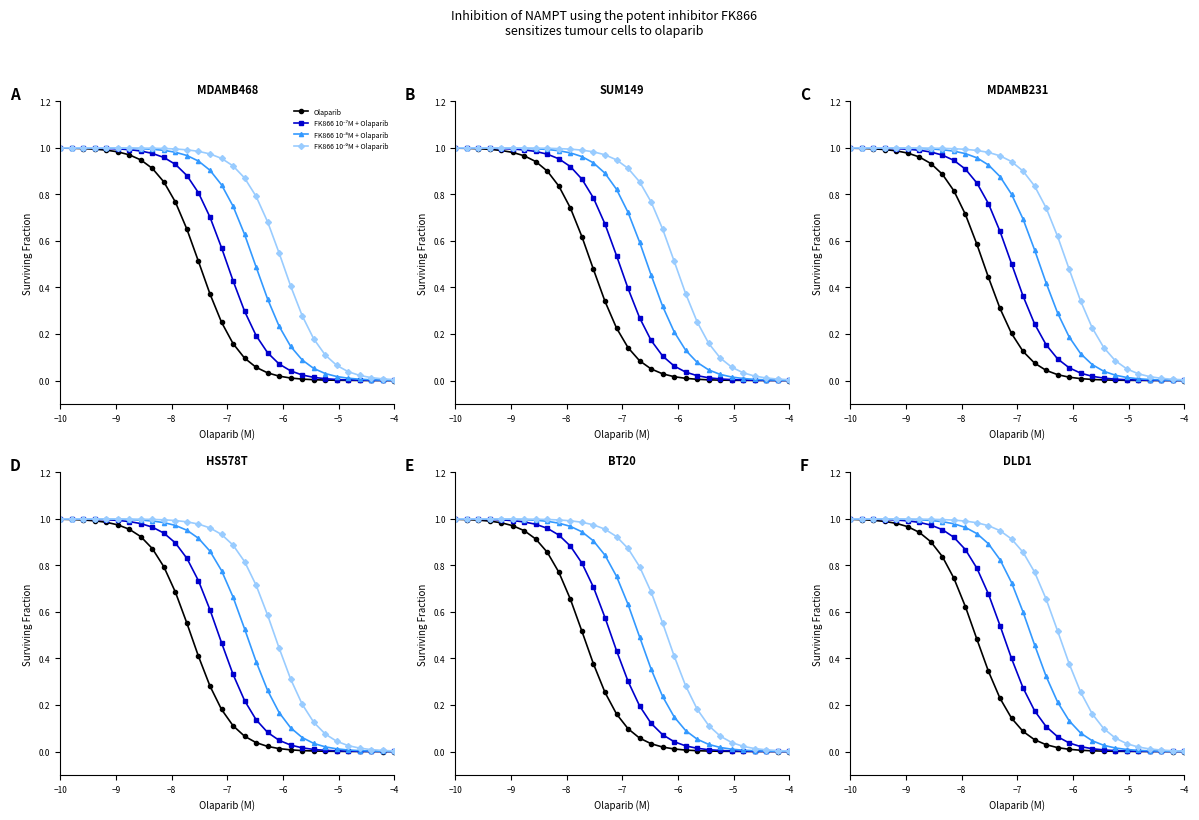

Does the chart have visible grid lines?

No